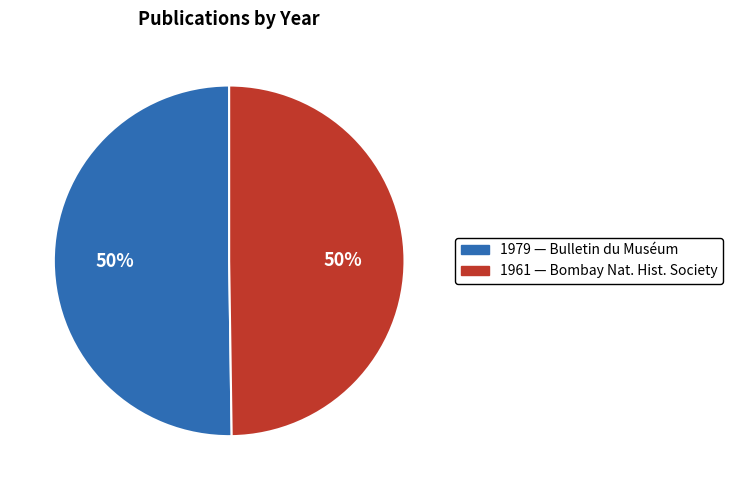

To the nearest percent, what is the average slice percentage?

50%